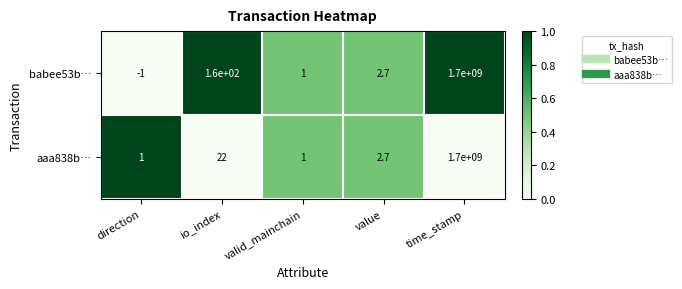

What is the difference between the highest and lowest values at io_index?

138.0